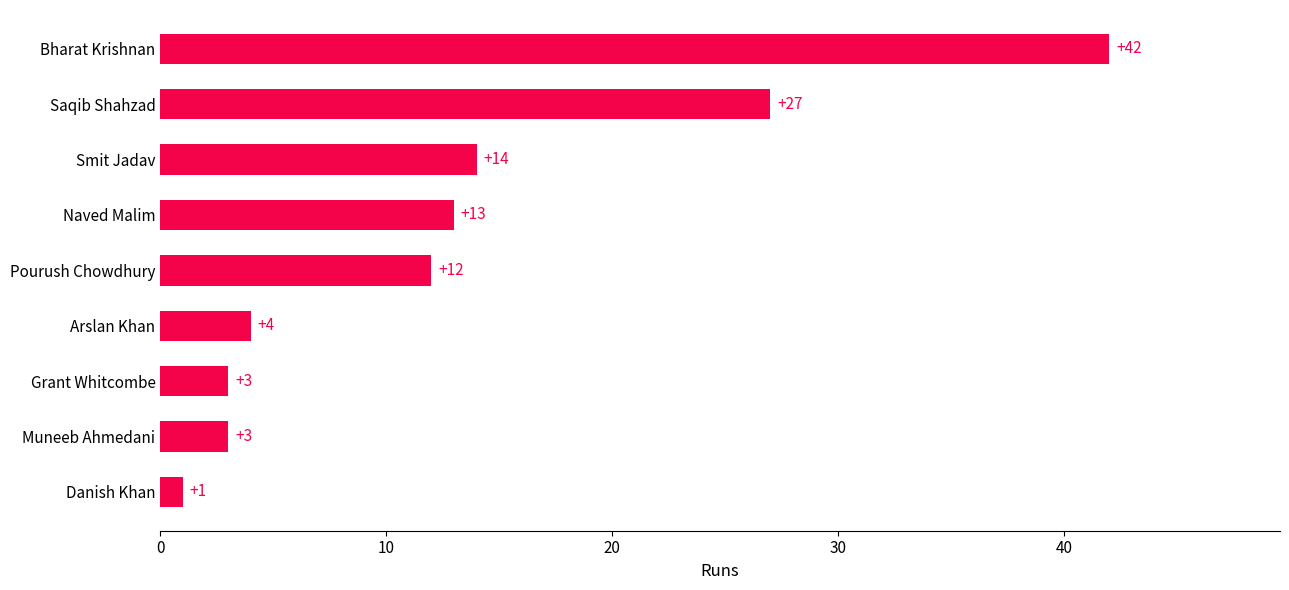

Are the bars horizontal?

Yes